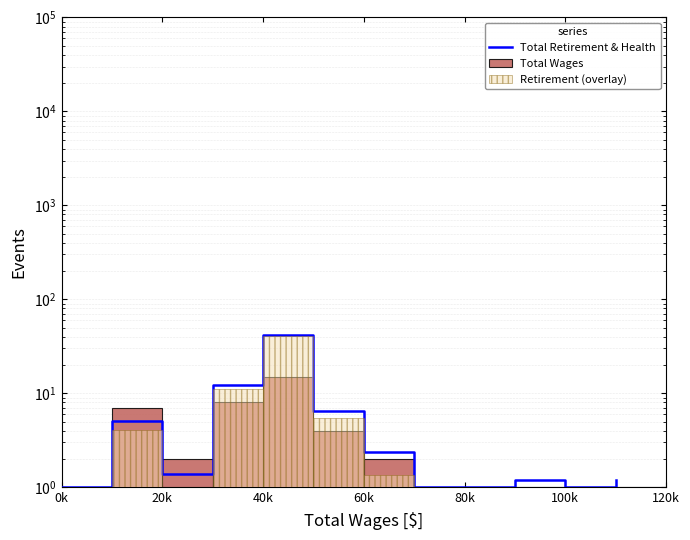

The value of Retirement (overlay) at 7 is -28.5. True or false?

False